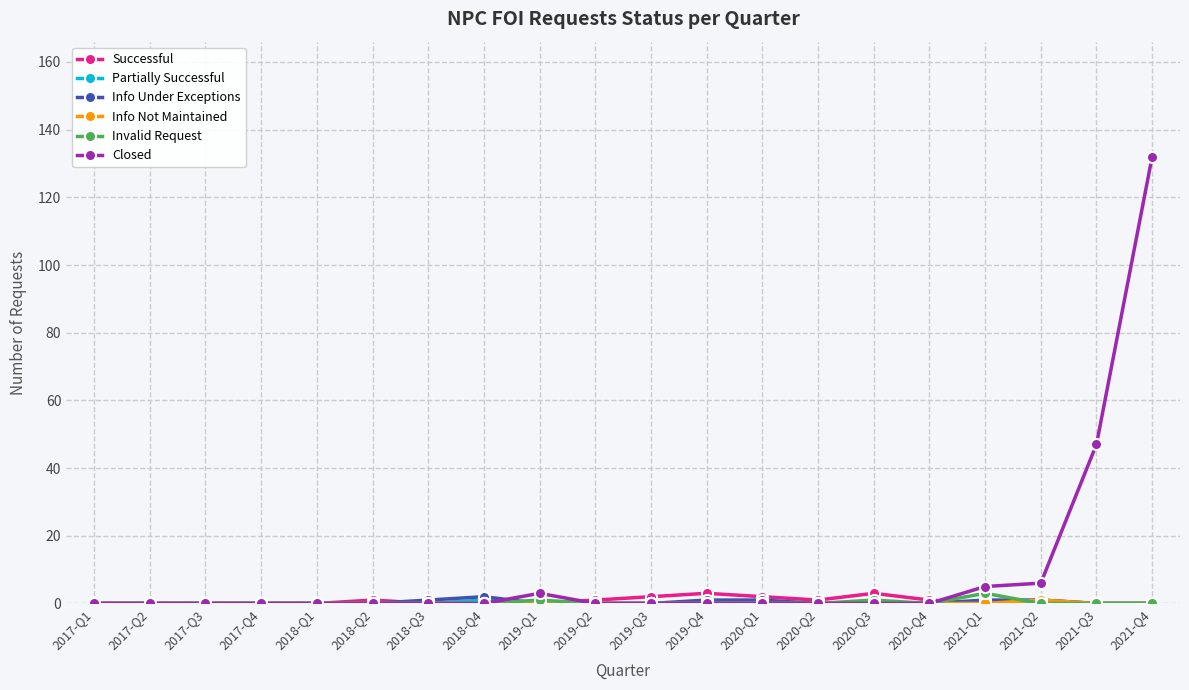

What is the difference between the Invalid Request values at 2021-Q1 and 2019-Q1?

2